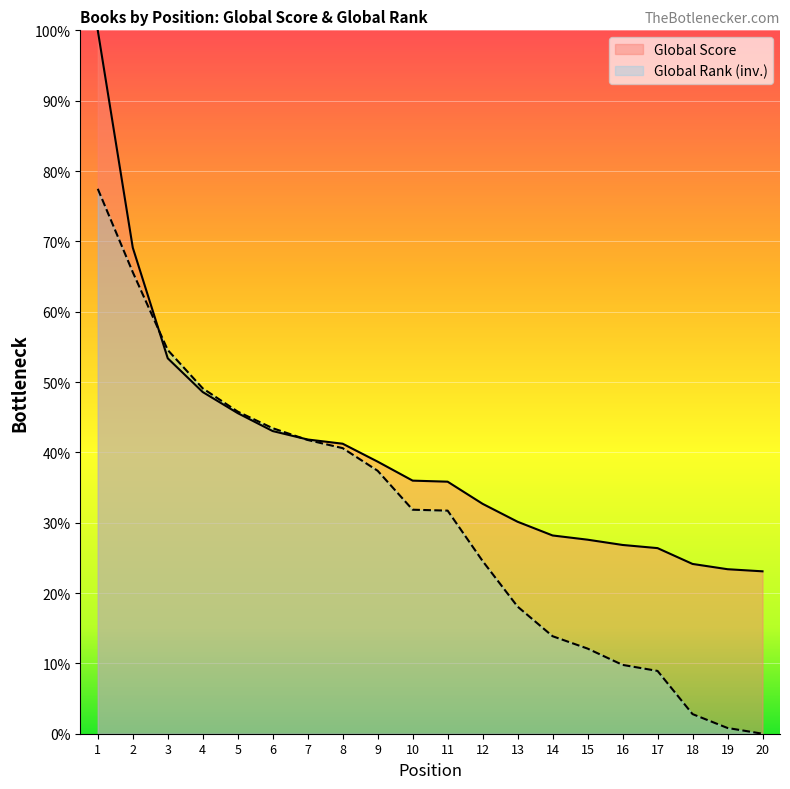

How many categories are shown in the chart?

20